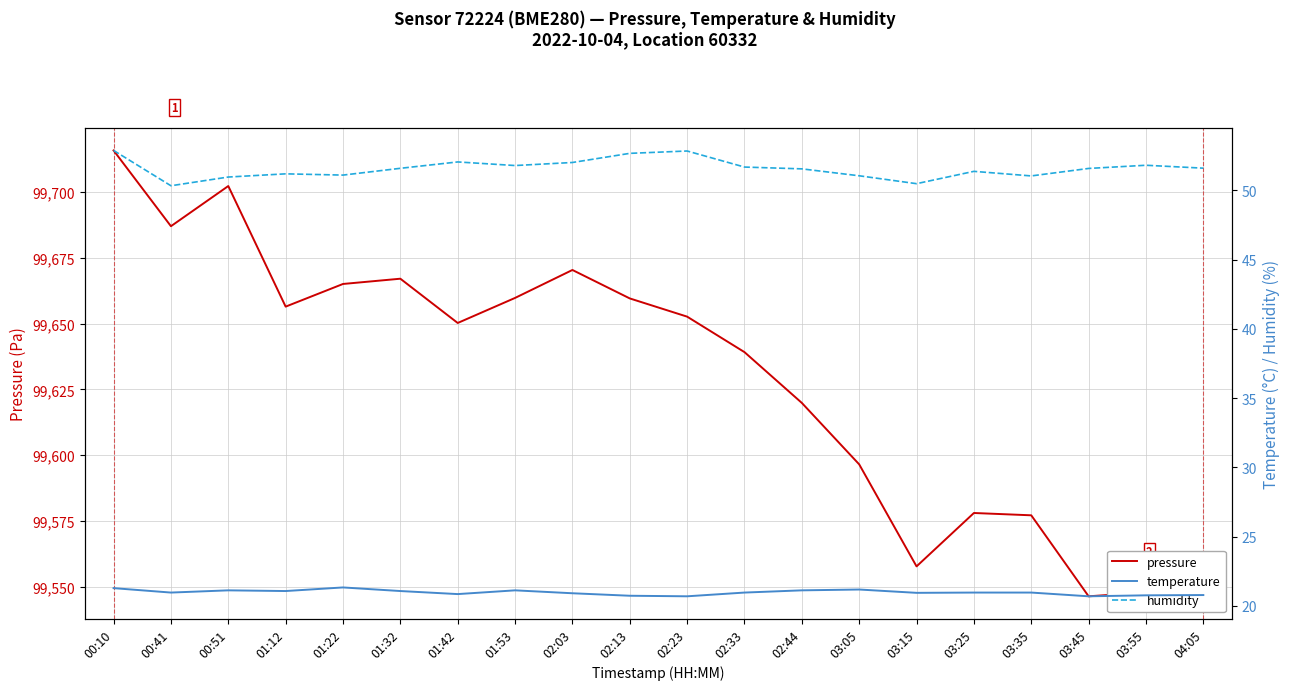

True or false: pressure and temperature intersect in this chart.

False